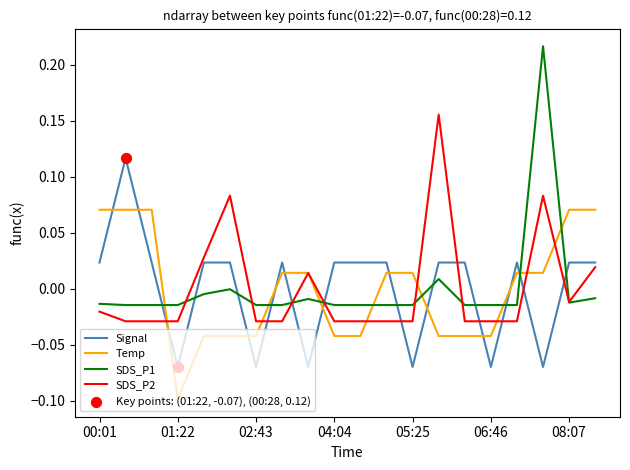

Which series has the widest spread of values?

SDS_P1